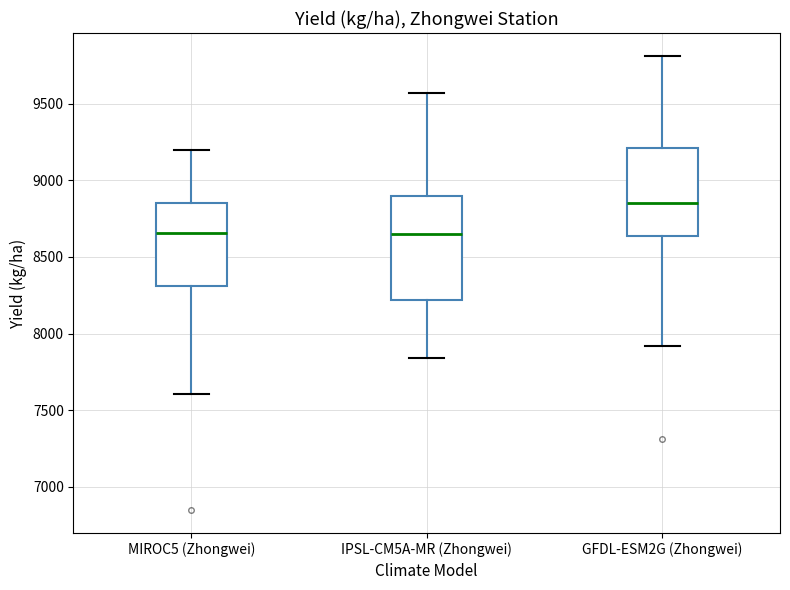

Which box has the highest median line?

GFDL-ESM2G (Zhongwei)